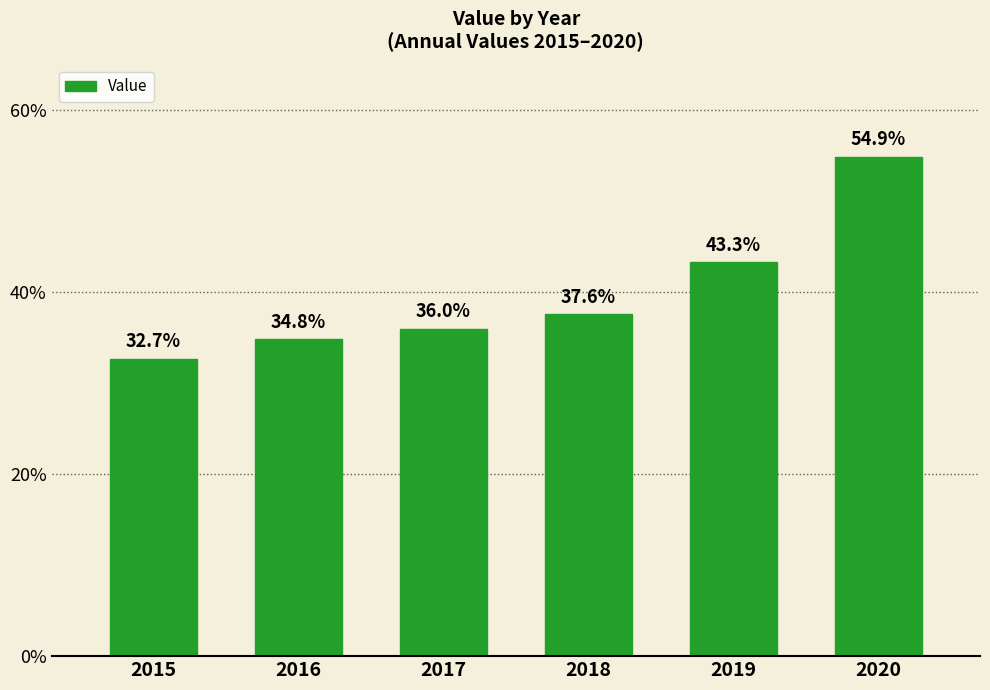

What is the value of the 3rd bar from the left?

36.0